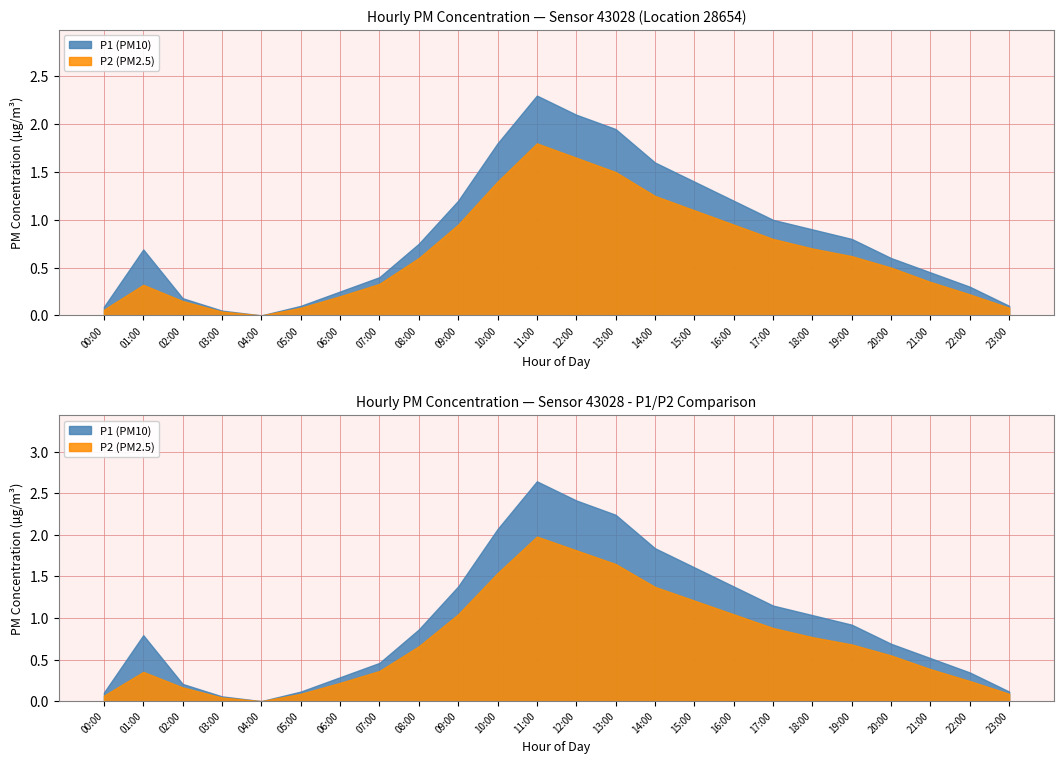

Where is the first local maximum for P2?

01:00